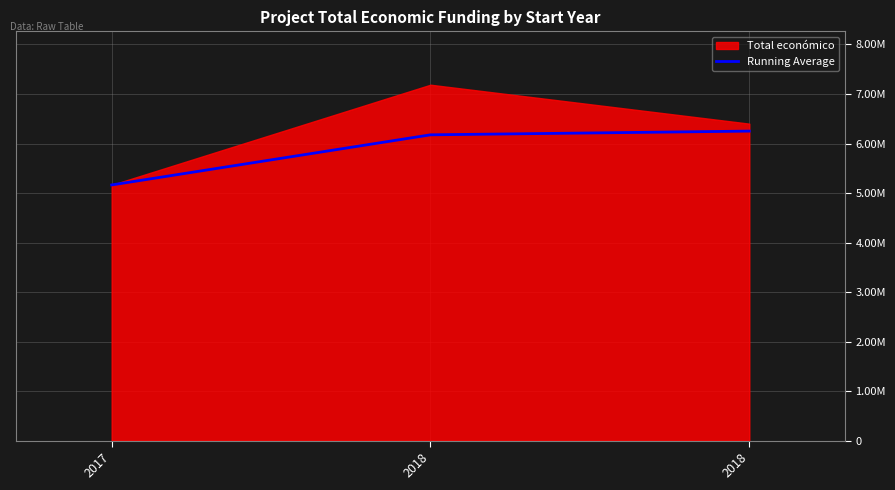

Does the chart have visible grid lines?

Yes